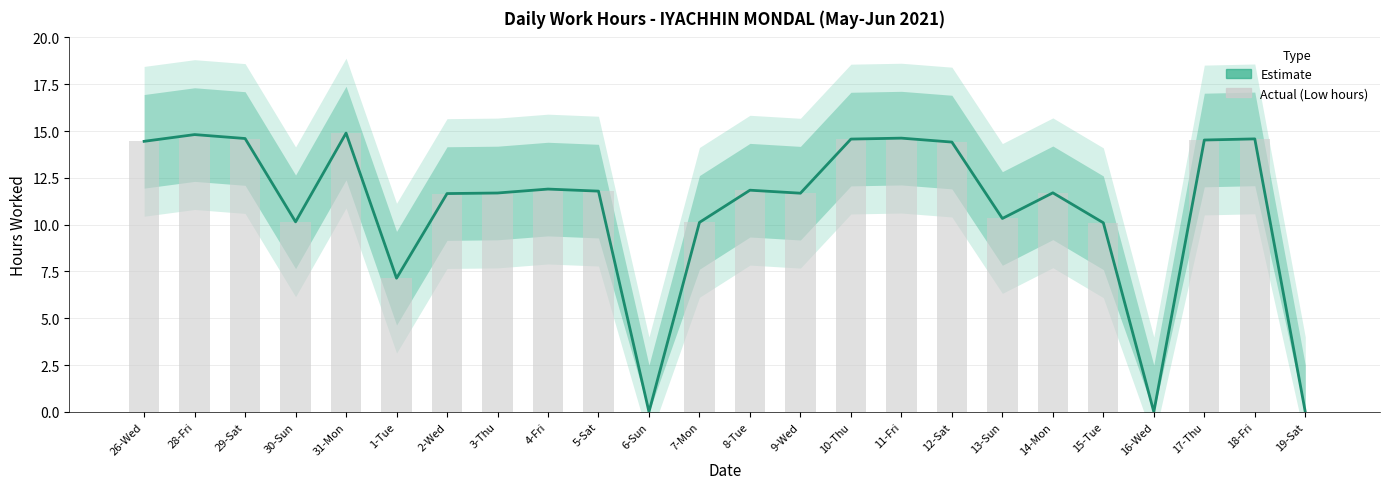

Approximately how many times larger is the value at 13-Sun compared to 17-Thu?

0.7